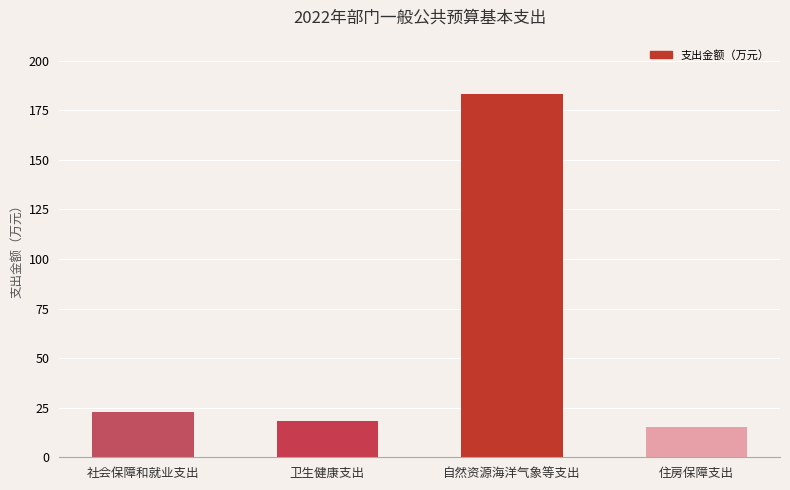

Reading right to left, list all the values displayed in this chart.

住房保障支出=15.3	自然资源海洋气象等支出=183.1	卫生健康支出=18.4	社会保障和就业支出=22.7